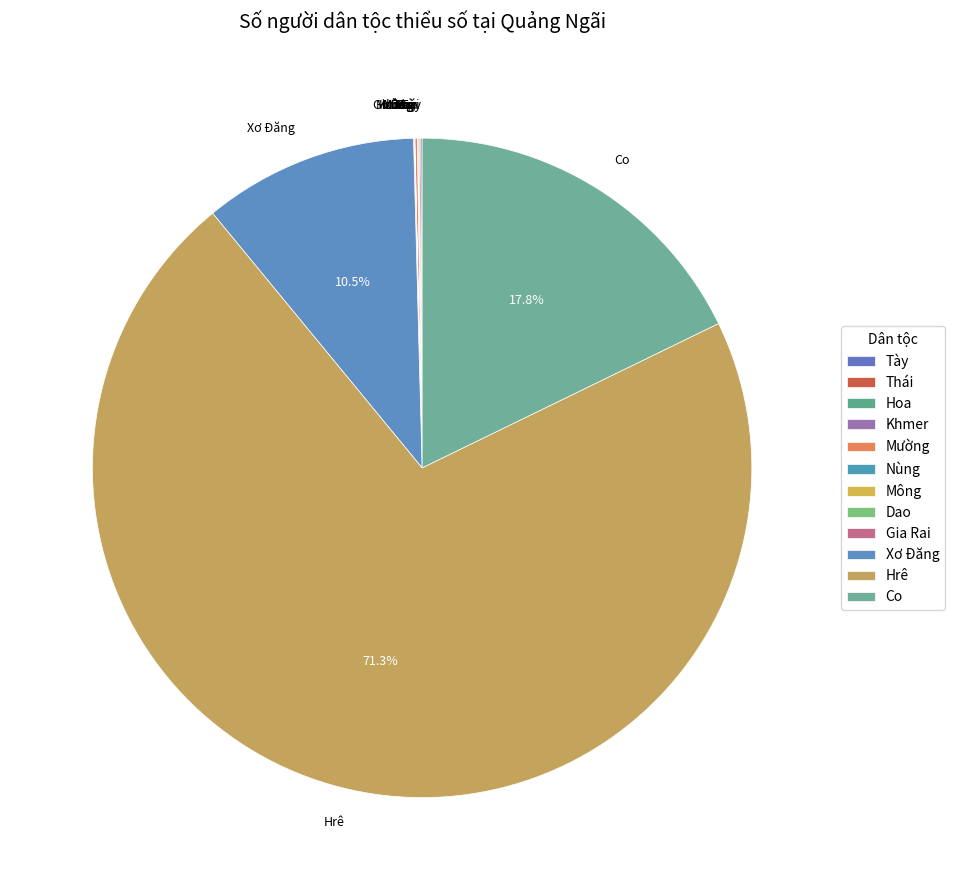

What is the largest slice in the pie chart?

Hrê